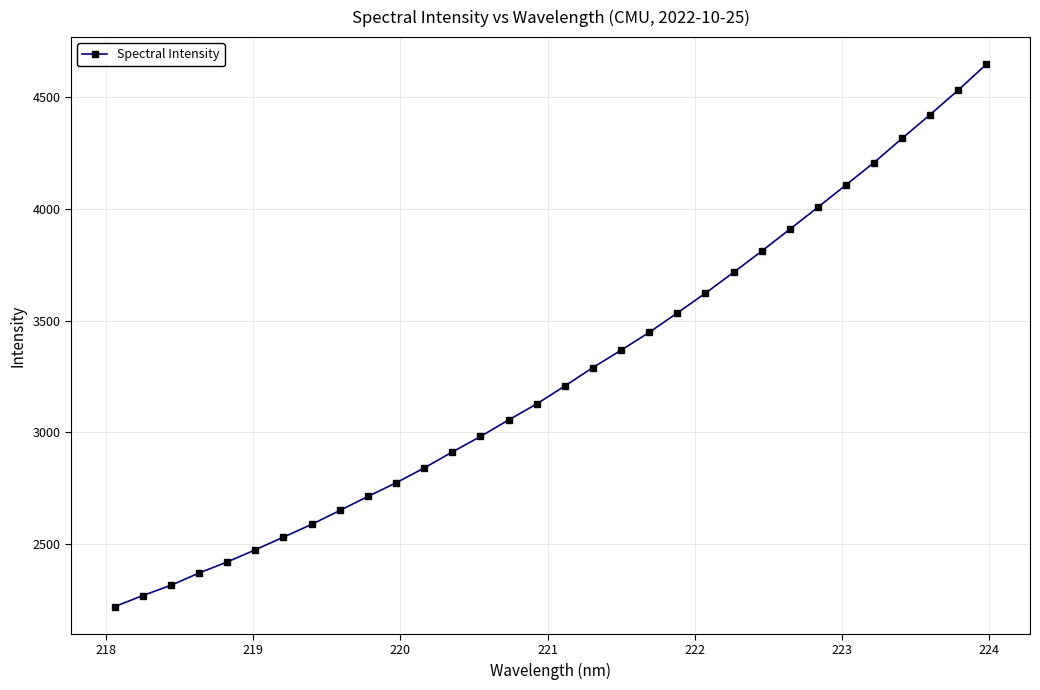

True or false: the data has more than 2 interior local peaks.

False